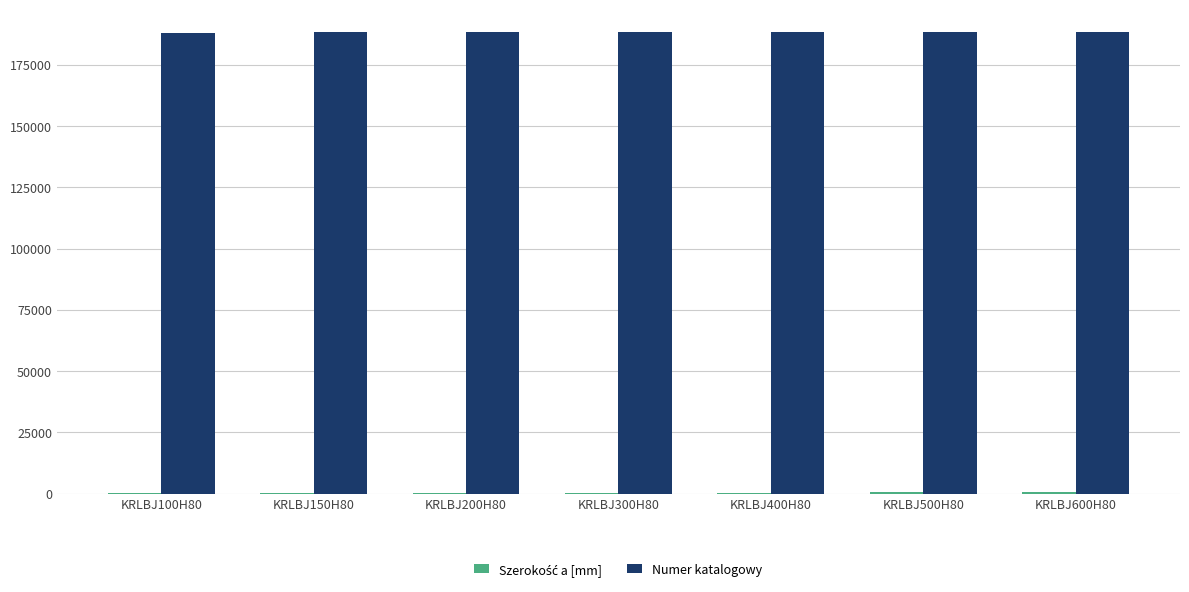

What is the sum of all Numer katalogowy values?

1316925